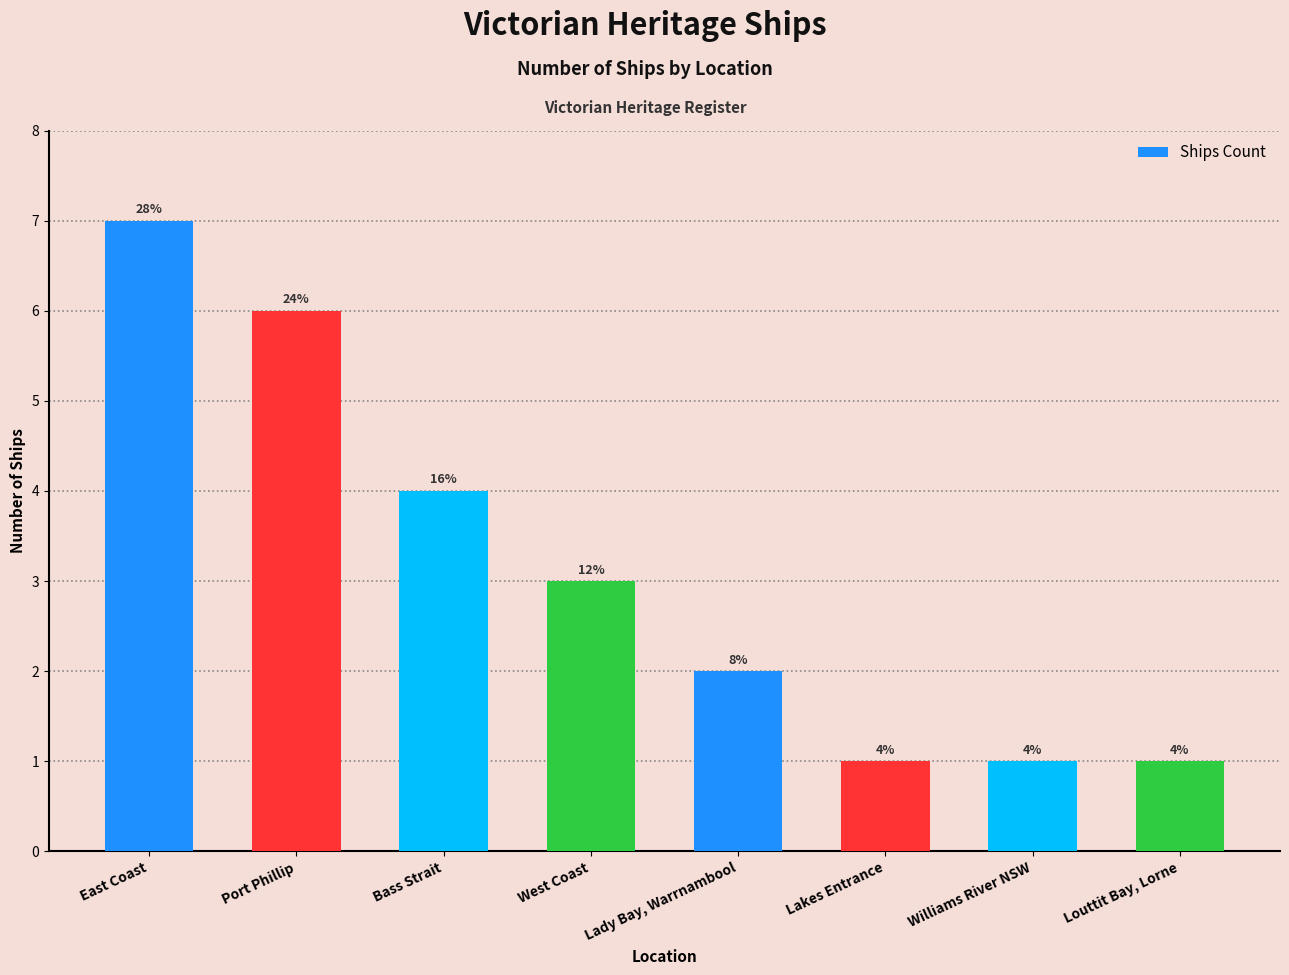

Are the bars horizontal?

No